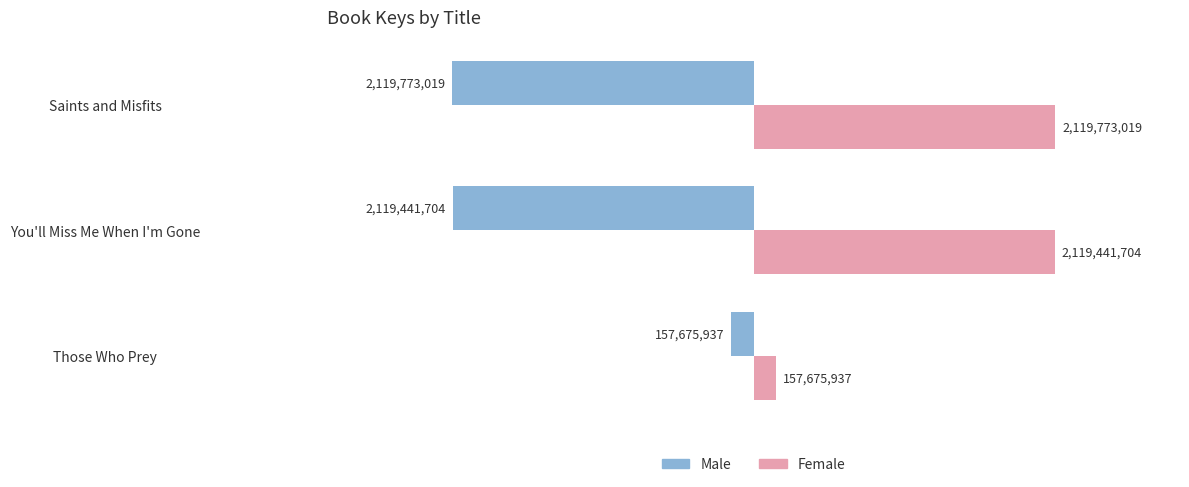

What is the value of the Female bar at the 1st from the left?

157675937